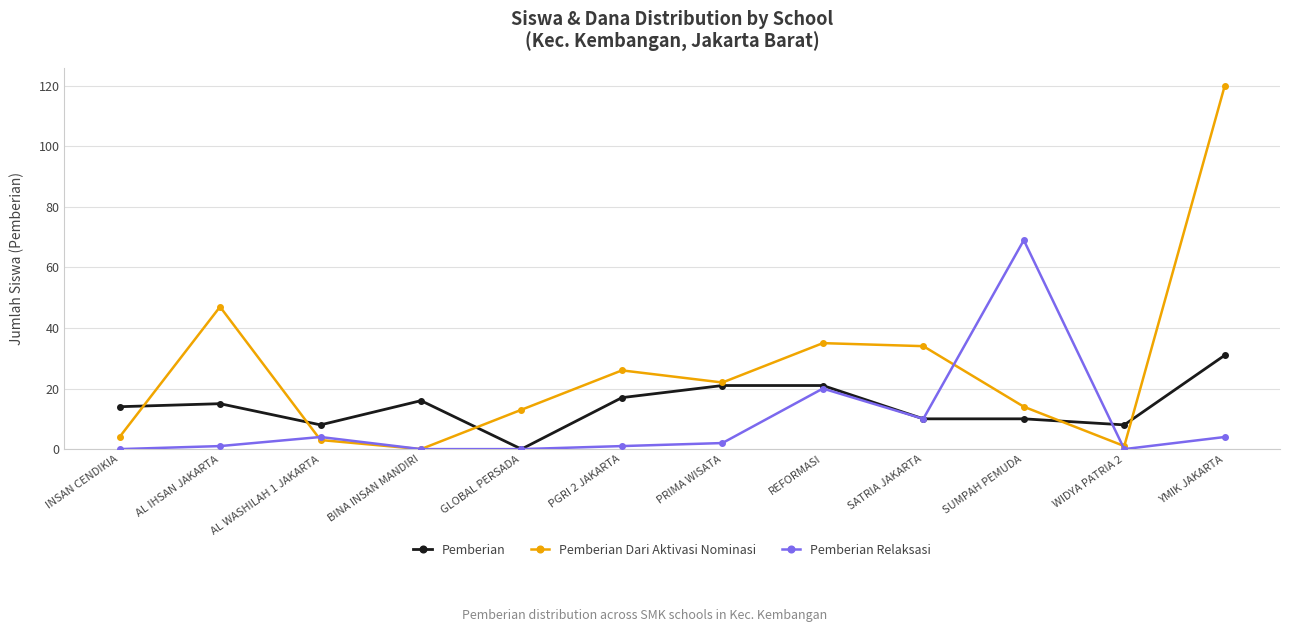

True or false: Pemberian has a value of 5 at PRIMA WISATA.

False